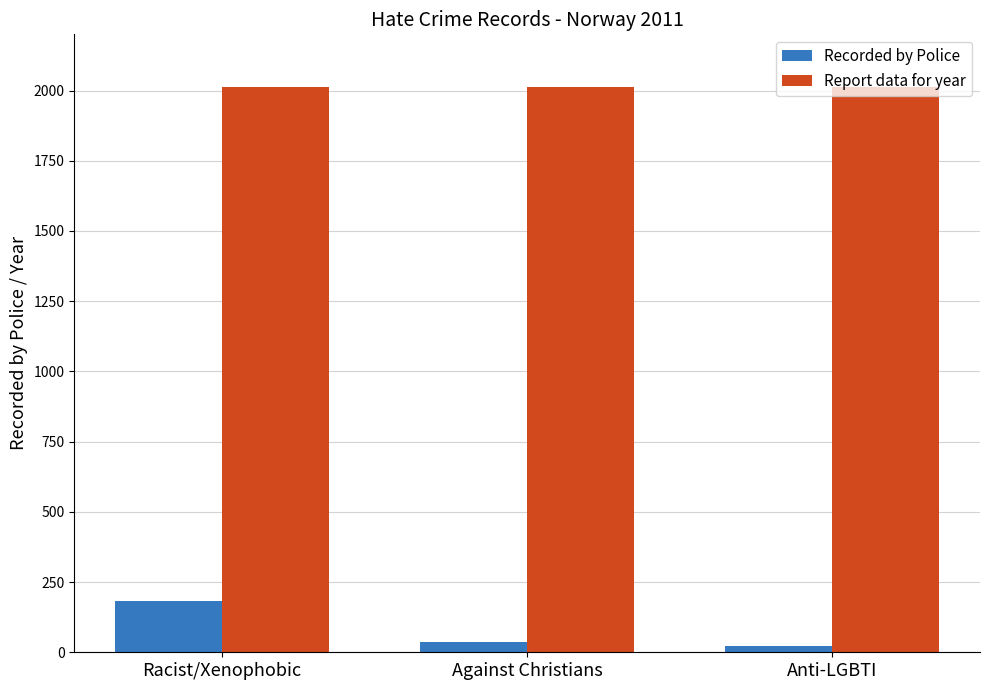

Which series changed the most between Racist/Xenophobic and Against Christians?

Recorded by Police